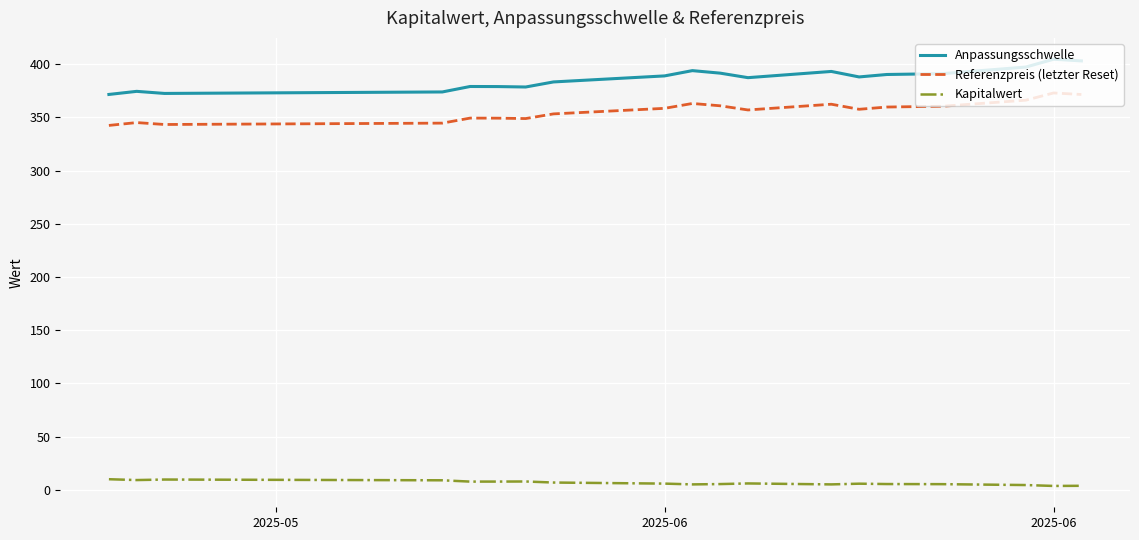

Which series has the largest total across all categories?

Anpassungsschwelle